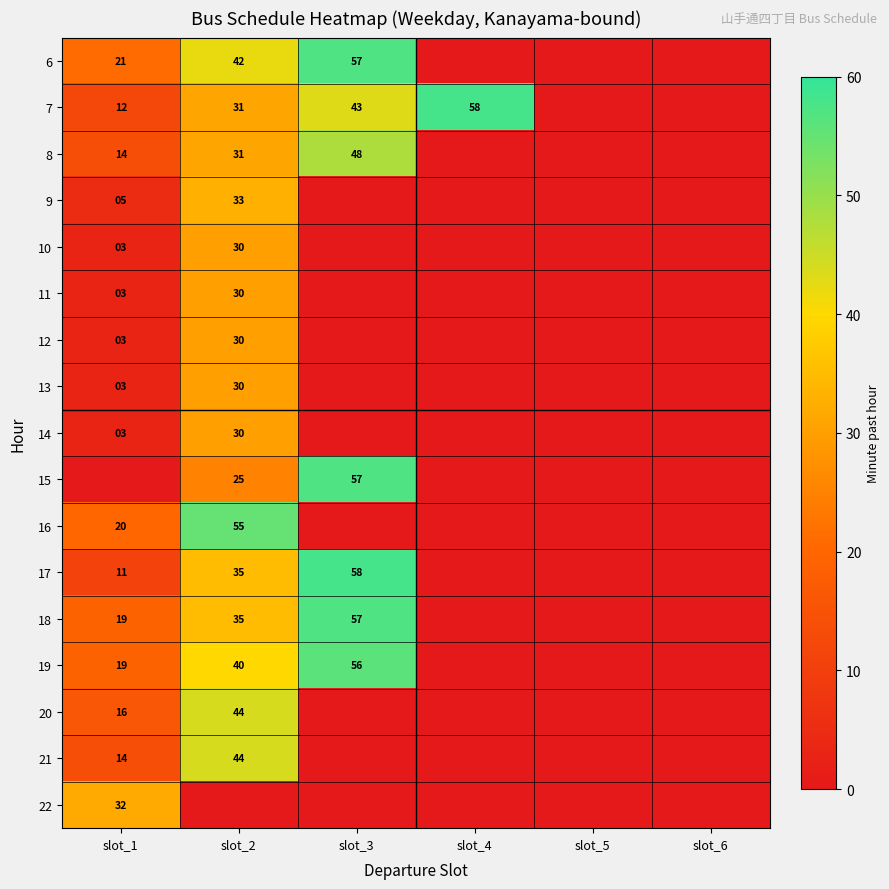

True or false: 14 has a value of 42 at slot_2.

False